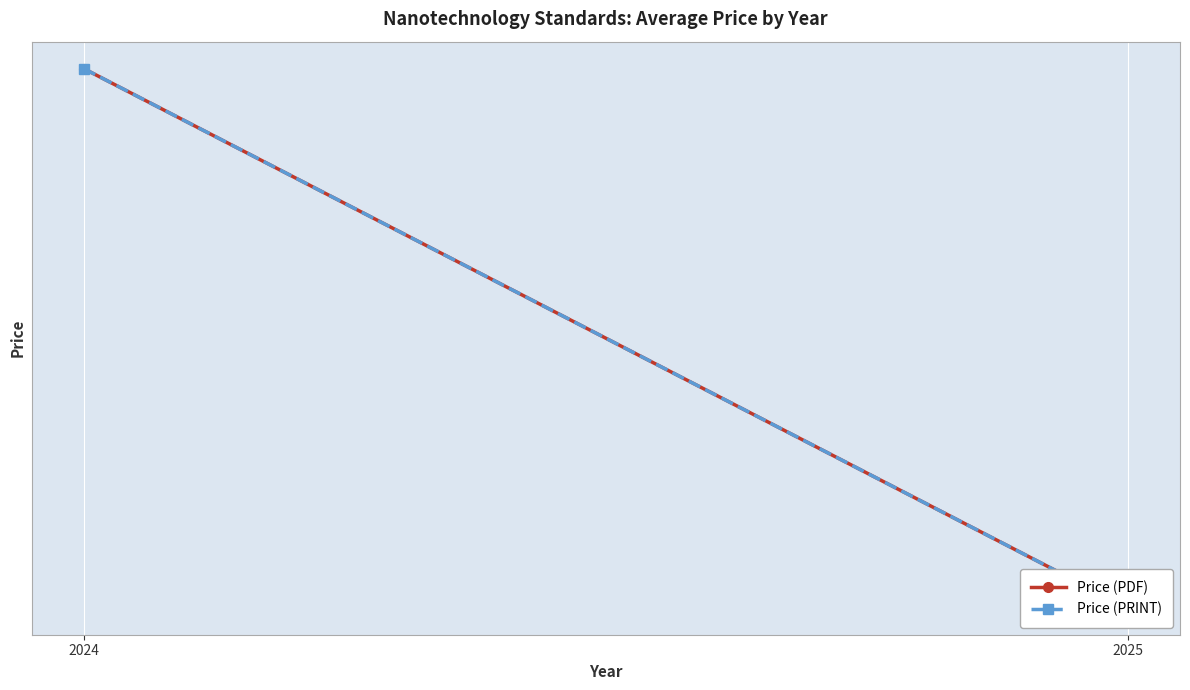

Reading left to right, what are all the values shown in this chart?

Price (PDF): 2024=213.2	2025=203.0
Price (PRINT): 2024=213.2	2025=203.0